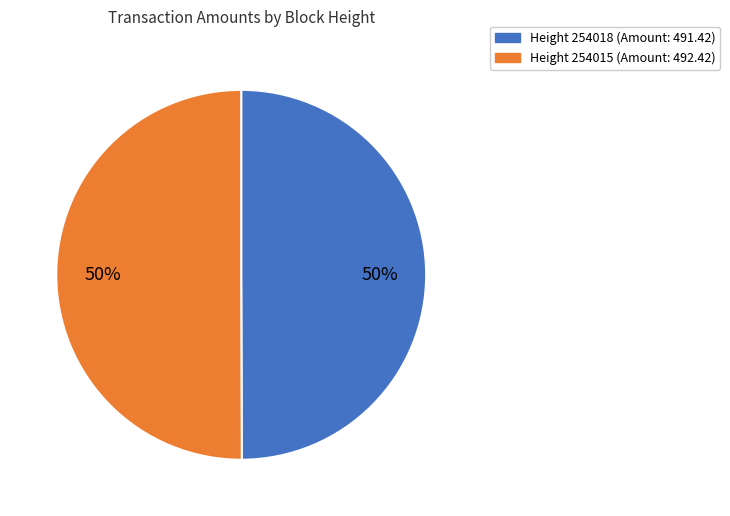

To the nearest percent, what is the average slice percentage?

50%